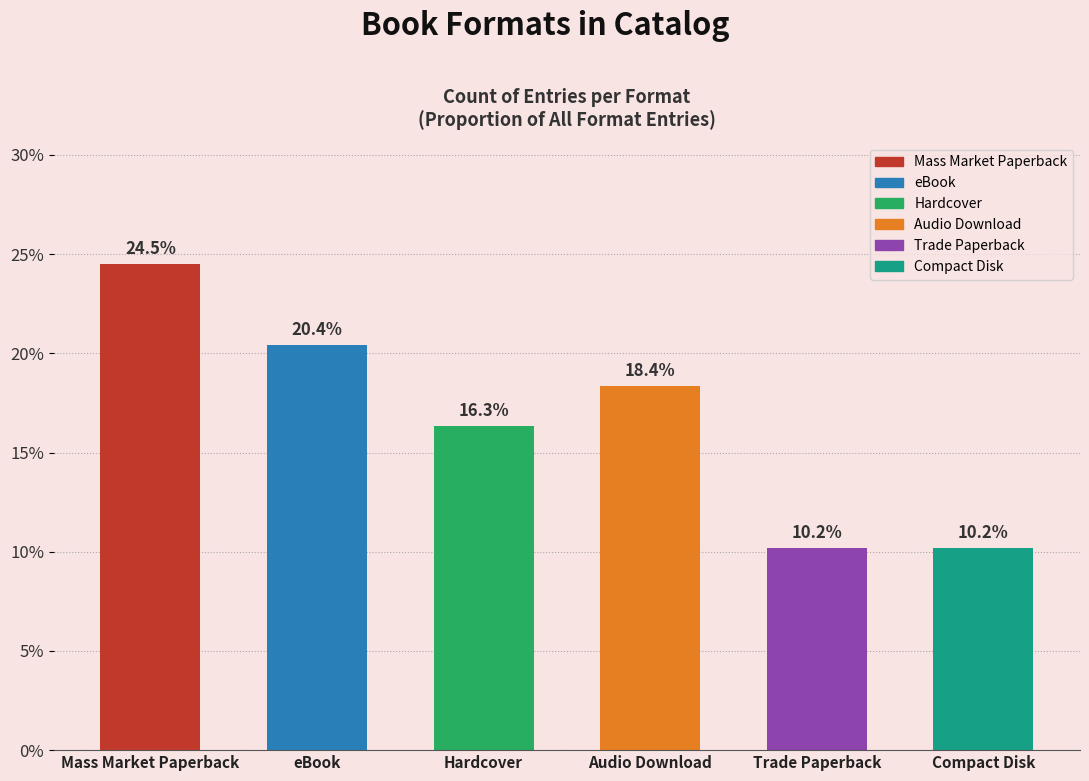

Rank the series by their maximum value, from highest to lowest.

Mass Market Paperback, eBook, Audio Download, Hardcover, Trade Paperback, Compact Disk